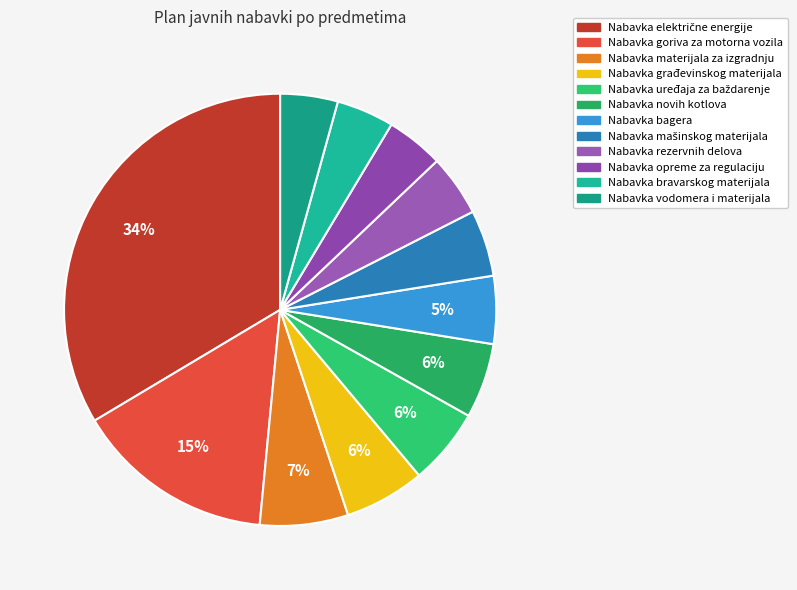

Count the number of slices in the pie.

12